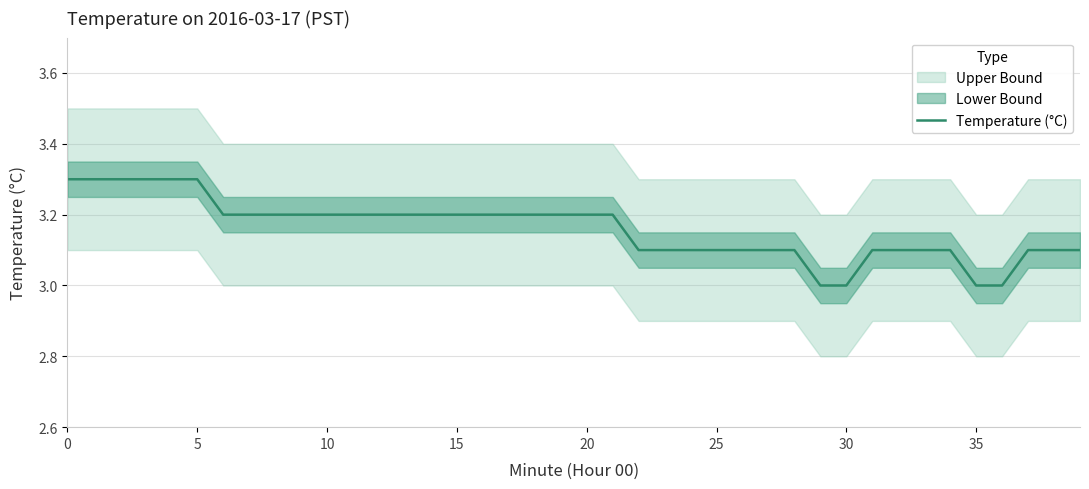

What is the sum of all values?

126.4